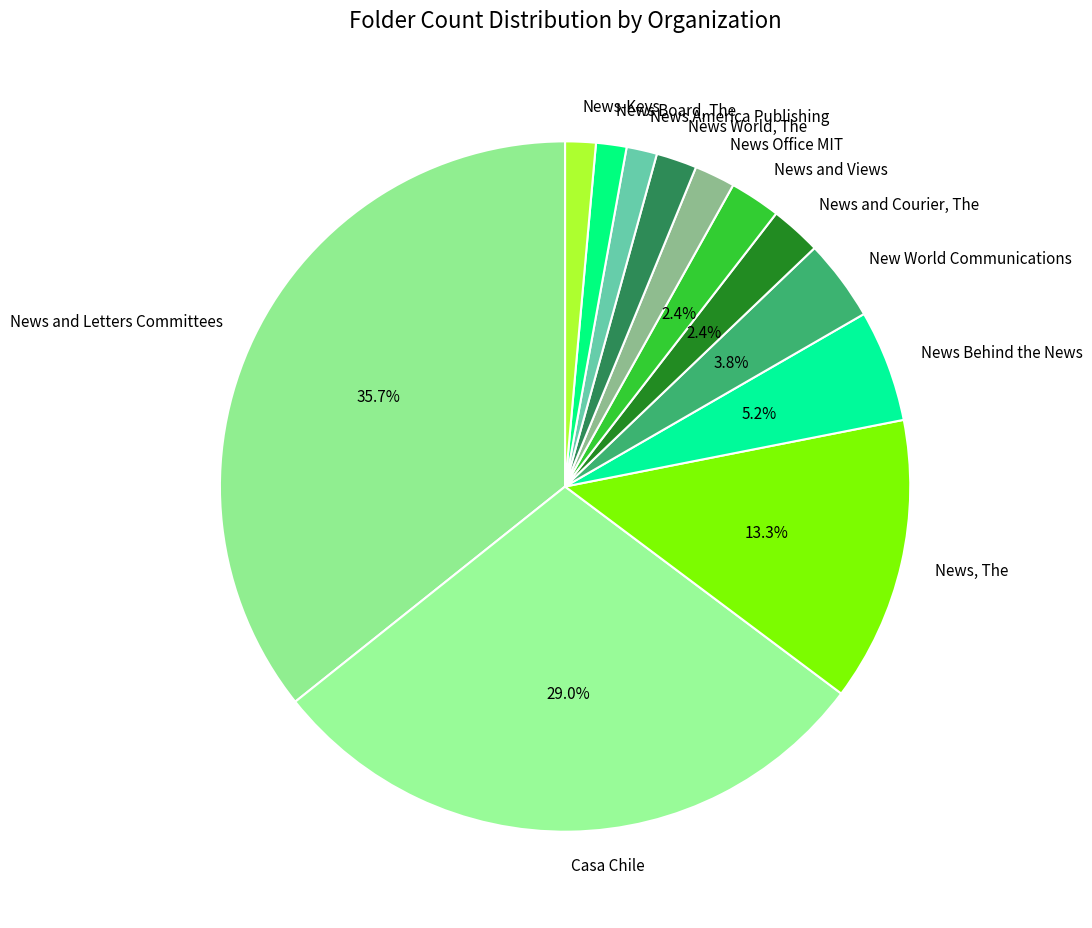

To the nearest percent, what portion does News, The represent?

13%